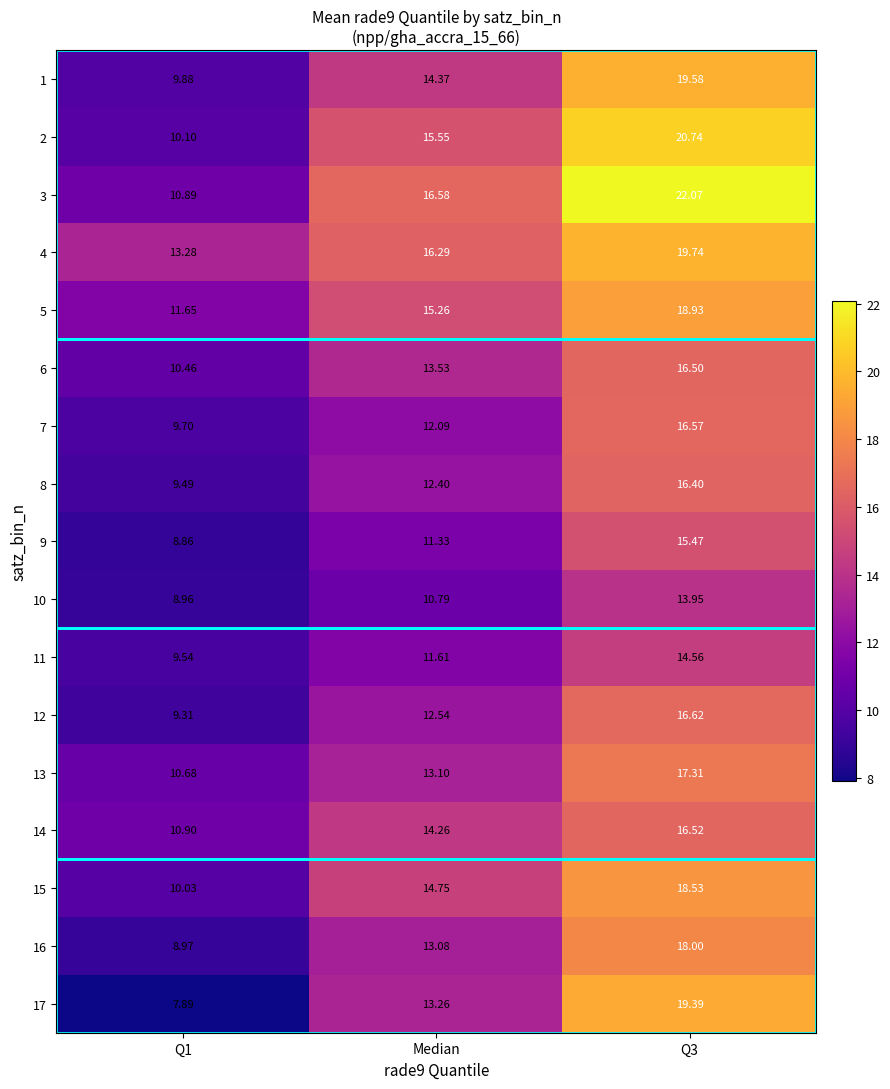

How many values in the 11 series exceed 11?

2